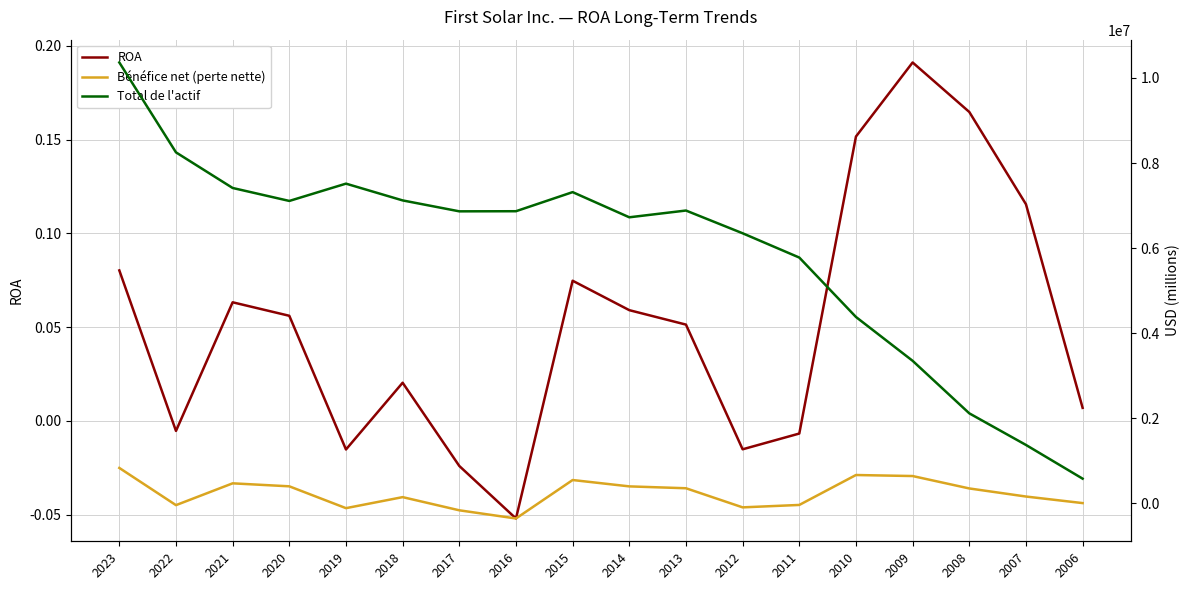

At how many categories does at least one series exceed 2987743?

15